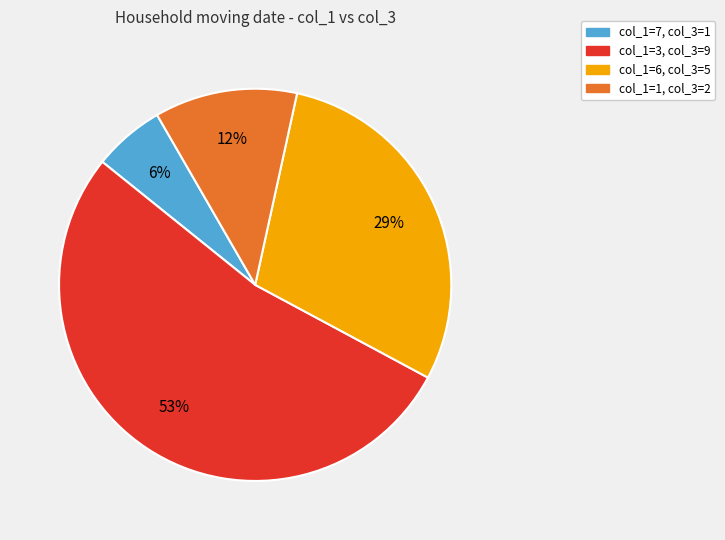

Which has a higher value, col_1=1, col_3=2 or col_1=3, col_3=9?

col_1=3, col_3=9